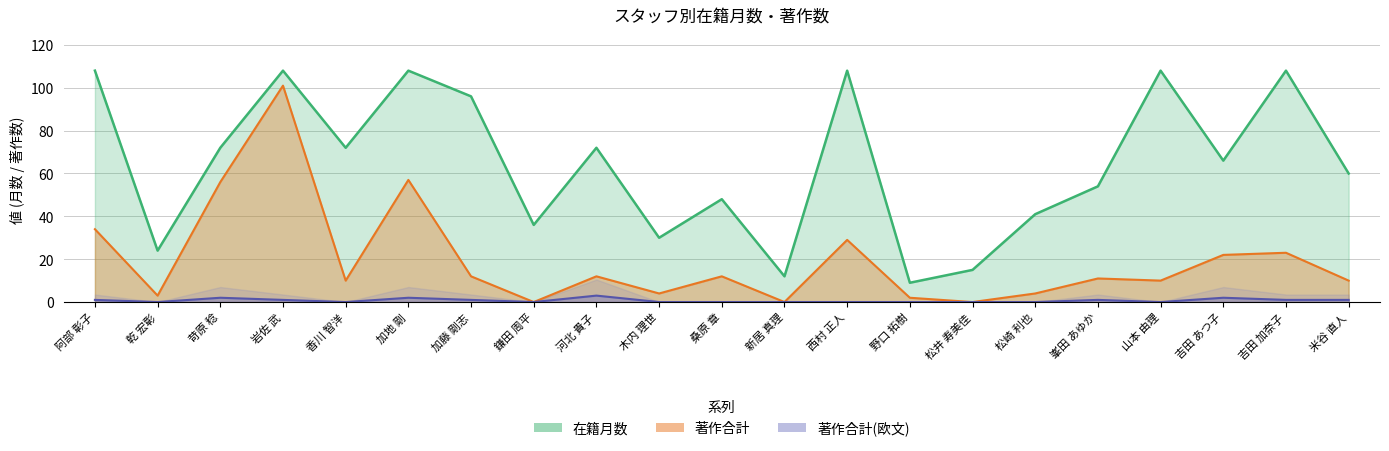

What is the value of the 著作合計 point at the 4th from the left?

101